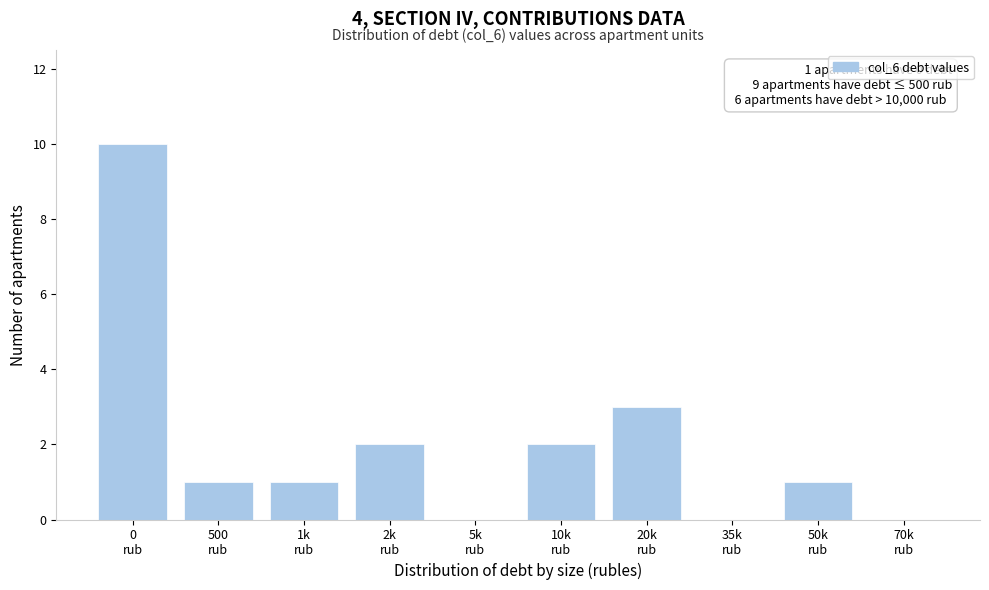

What is the greatest value displayed?

10